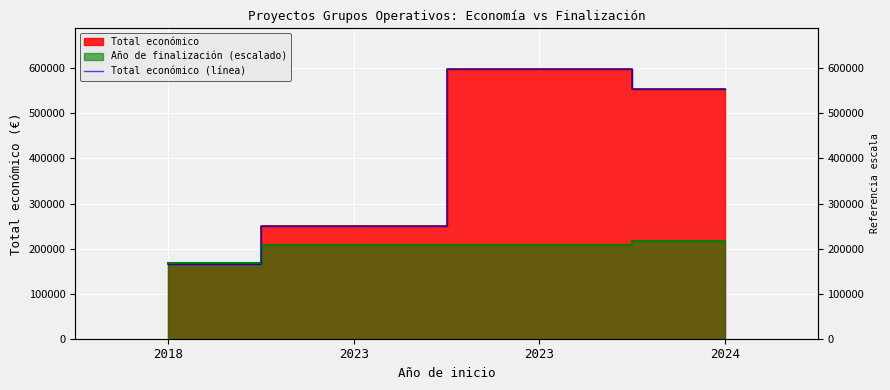

What is the change in value from 2023 to 2024?

+303196